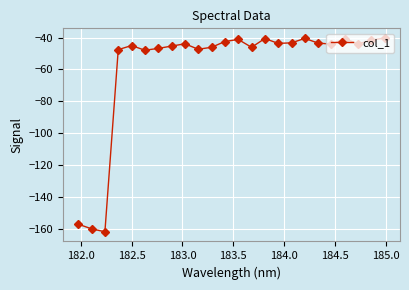

How many interior local valleys (lower than both neighbors) does the data have?

7